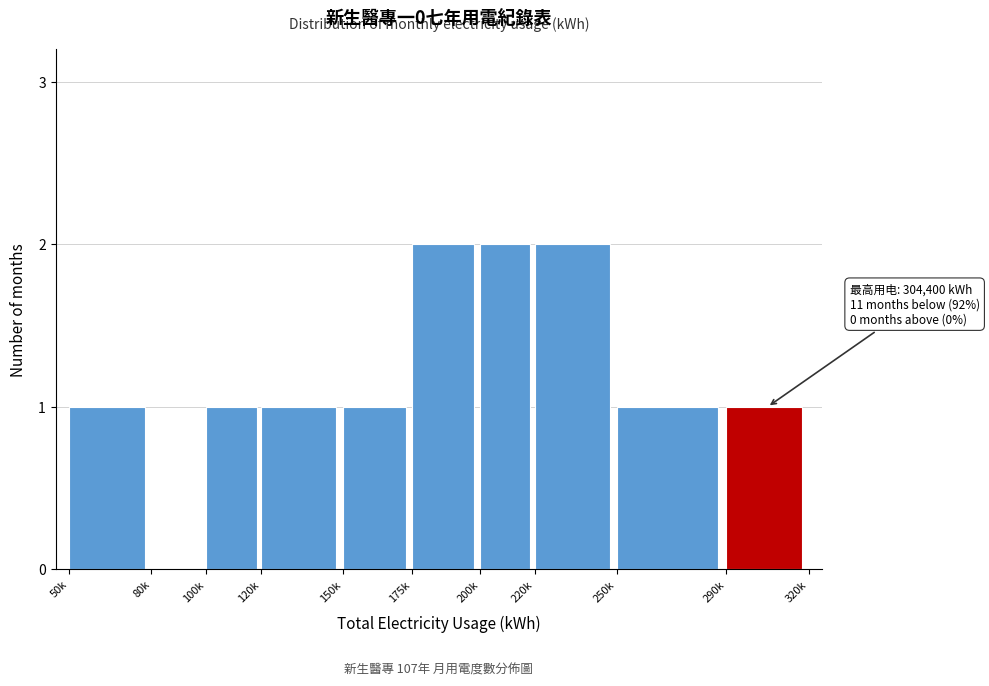

Reading left to right, what are all the values shown in this chart?

50k=1	80k=0	100k=1	120k=1	150k=1	175k=2	200k=2	220k=2	250k=1	290k=1